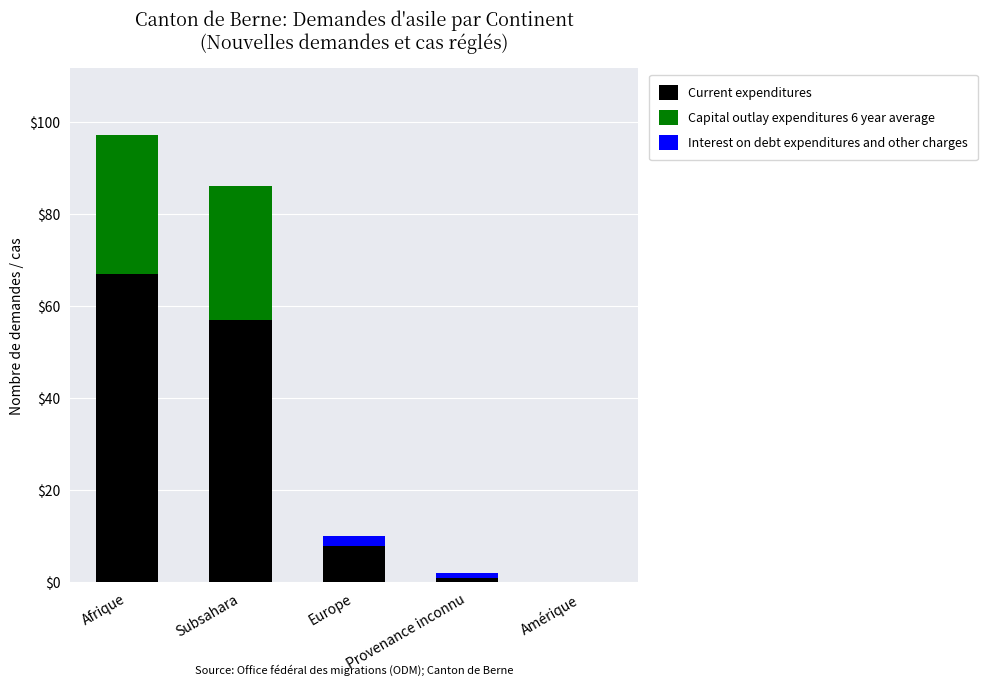

At which category is the sum across all series the highest?

Afrique